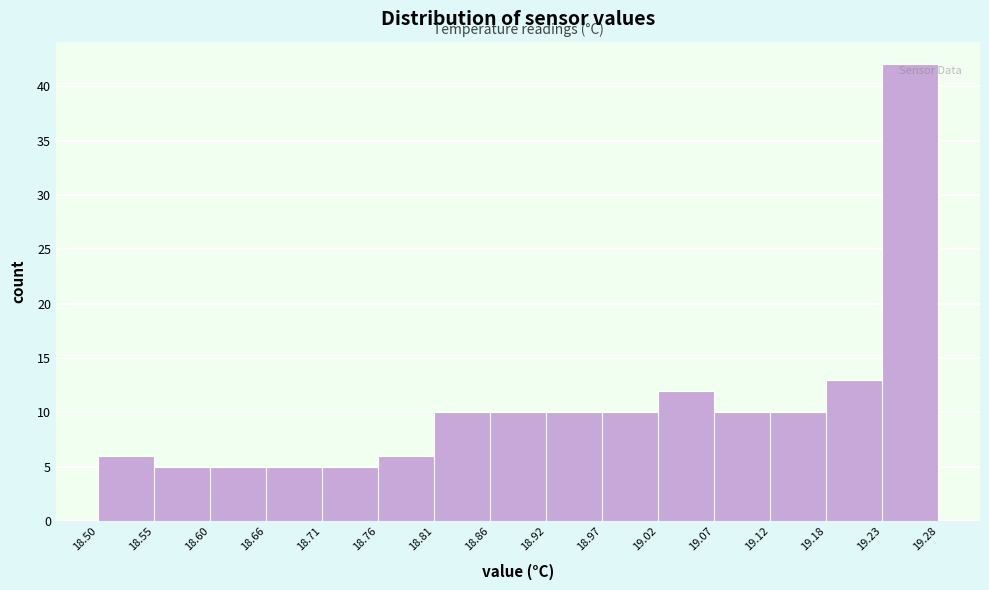

Over which range of the x-axis is the bar tallest?

19.23 to 19.28